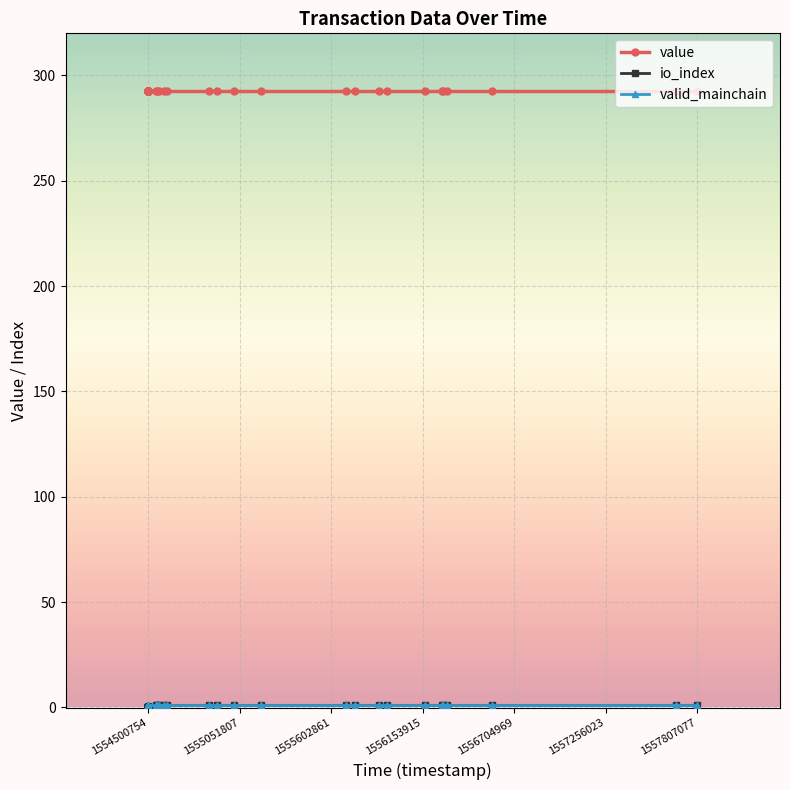

Which category has the lowest value across all series?

1554500754